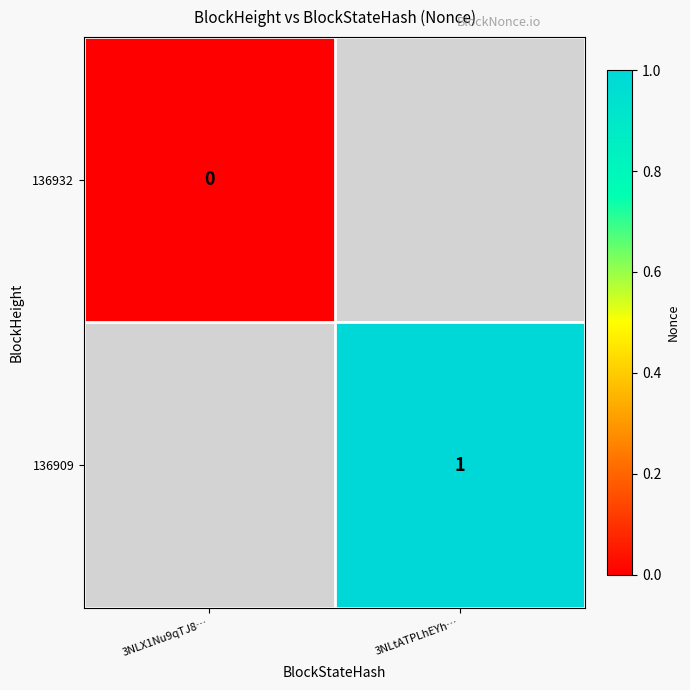

The 136909 series shows 1 at 3NLtATPLhEYh…. True or false?

True